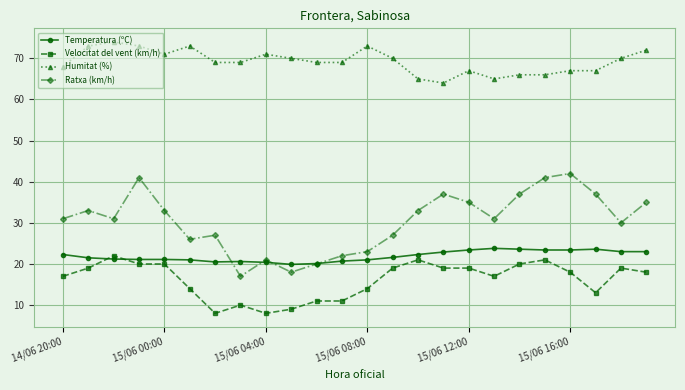

What is the value of the Ratxa (km/h) point at the 12th from the left?

22.0